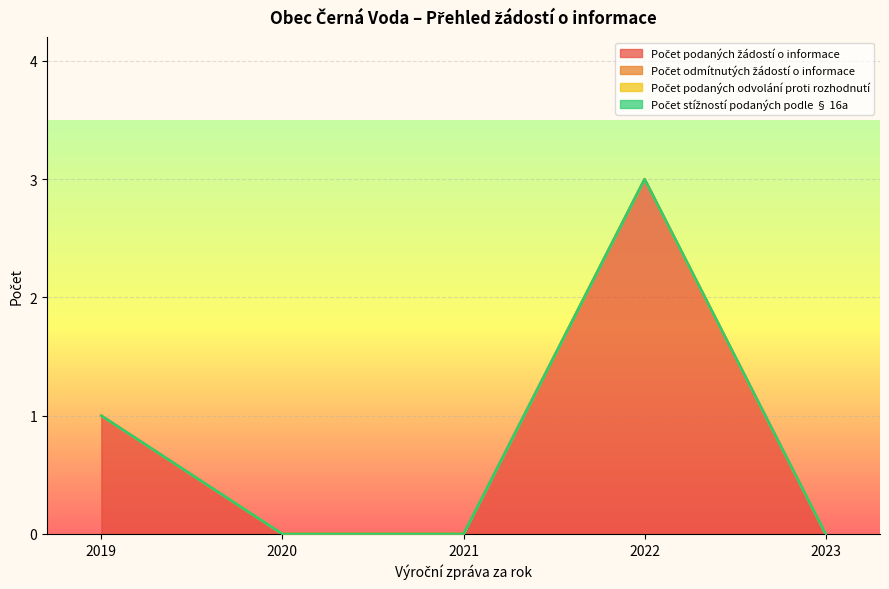

How many lines are shown in the chart?

4